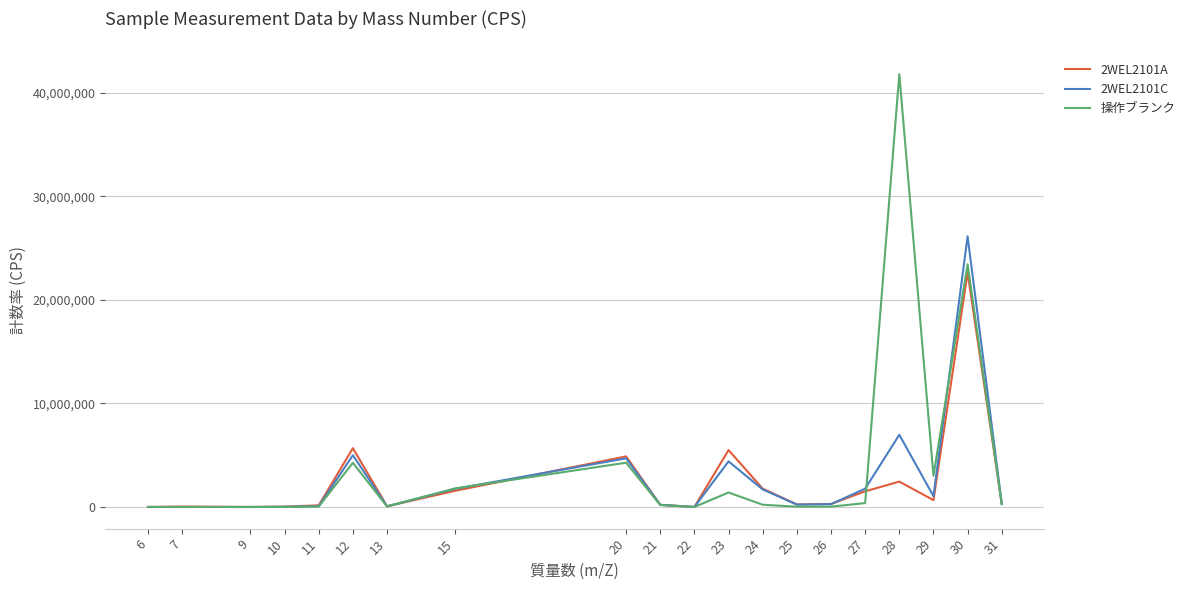

Which series has the largest range (max minus min)?

操作ブランク